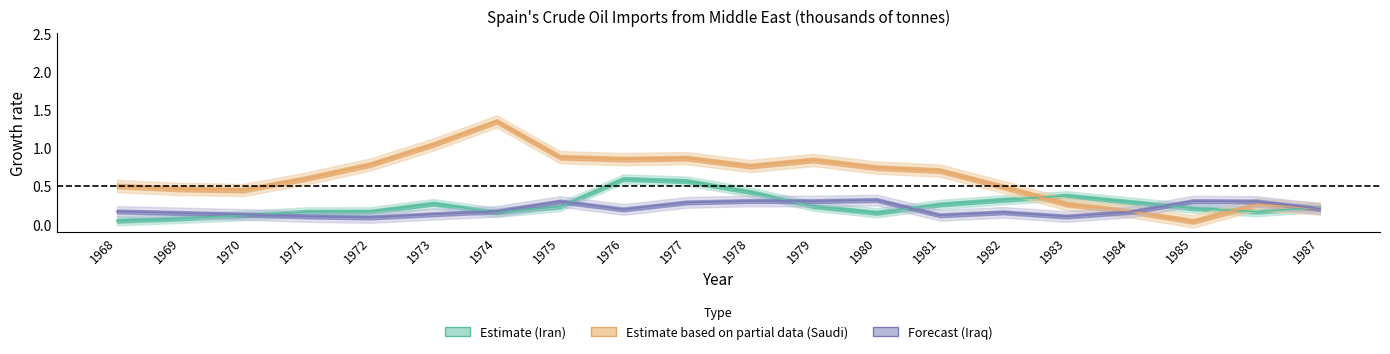

List the series in order of their peak value, lowest first.

Iraq, Iran, Saudi Arabia